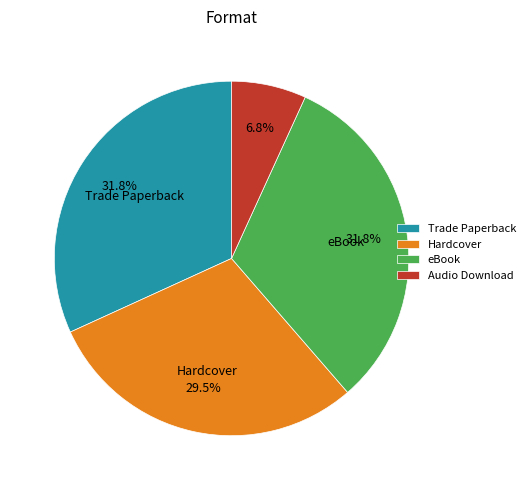

Between Audio Download and eBook, which is larger?

eBook